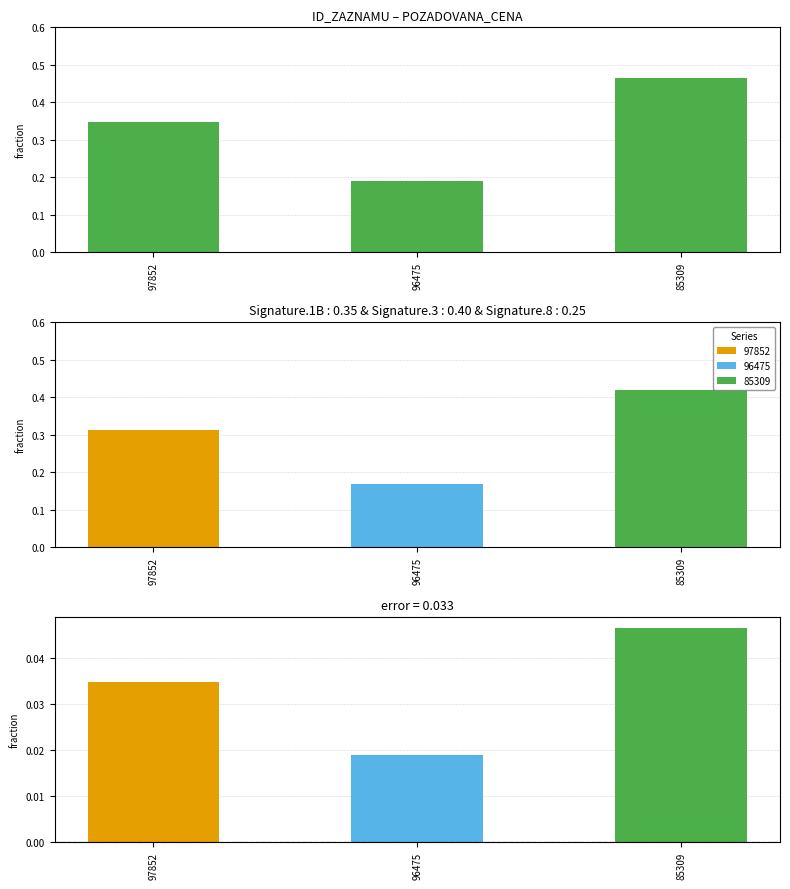

Between 97852 and 85309, which is larger?

85309